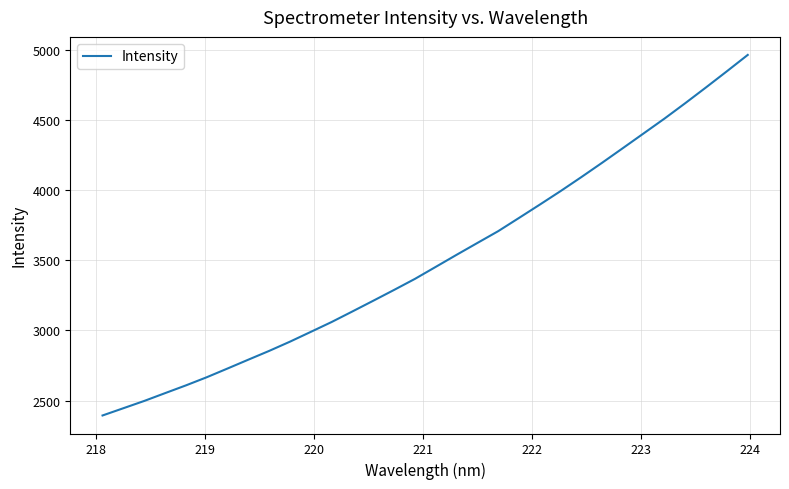

What is the smallest value displayed?

2394.4